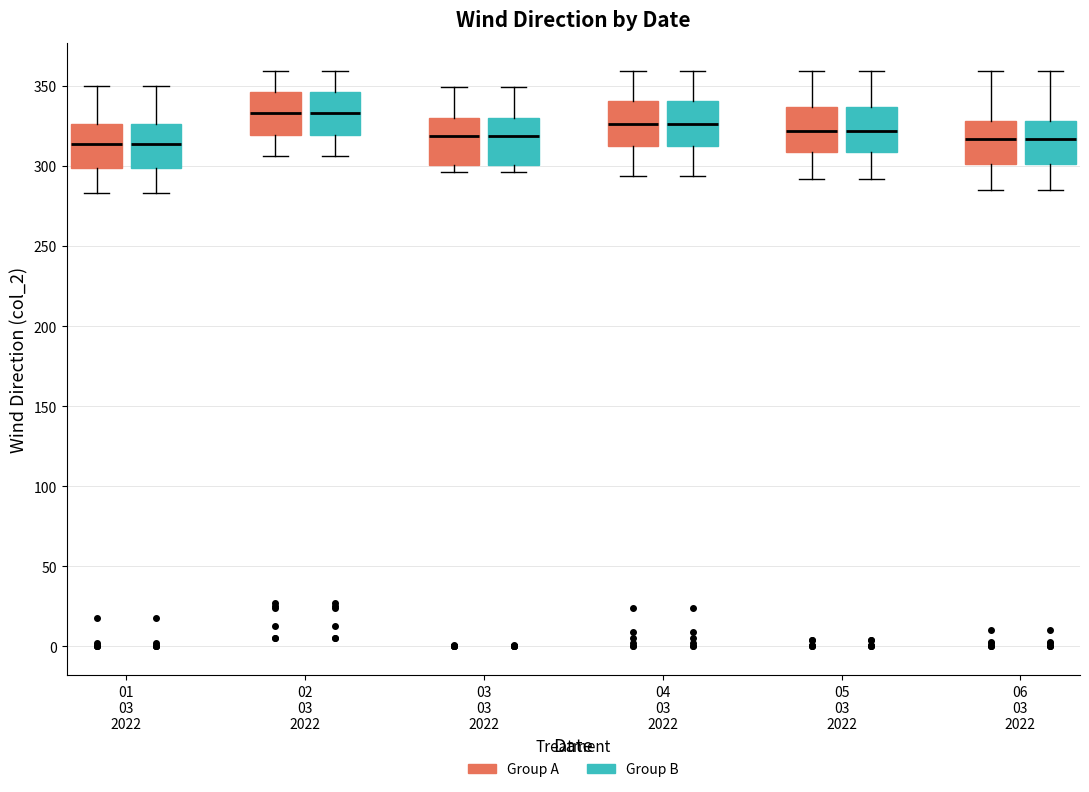

Where is the upper edge of the box for 01 03 2022 (Group A) on the y-axis? The values are not printed on the chart, so give them approximately, as read against the axis.

325